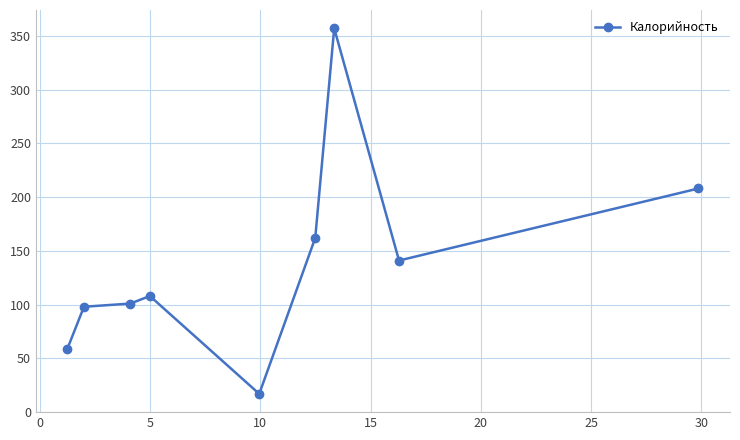

What is the smallest value displayed?

17